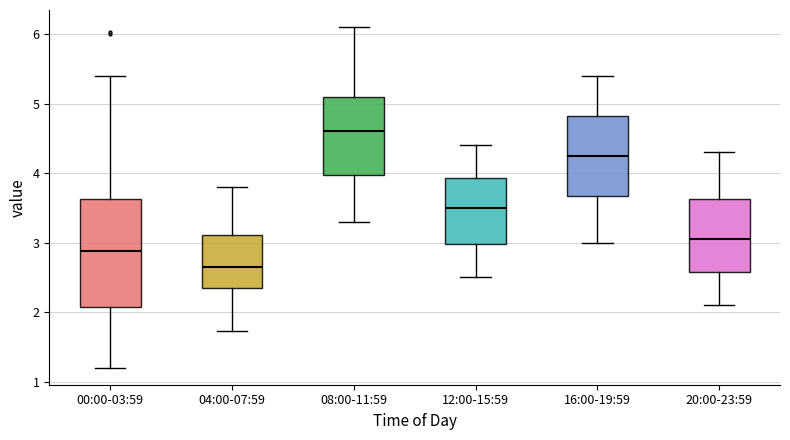

Comparing the boxes themselves (not the whiskers), which one is the tallest?

00:00-03:59